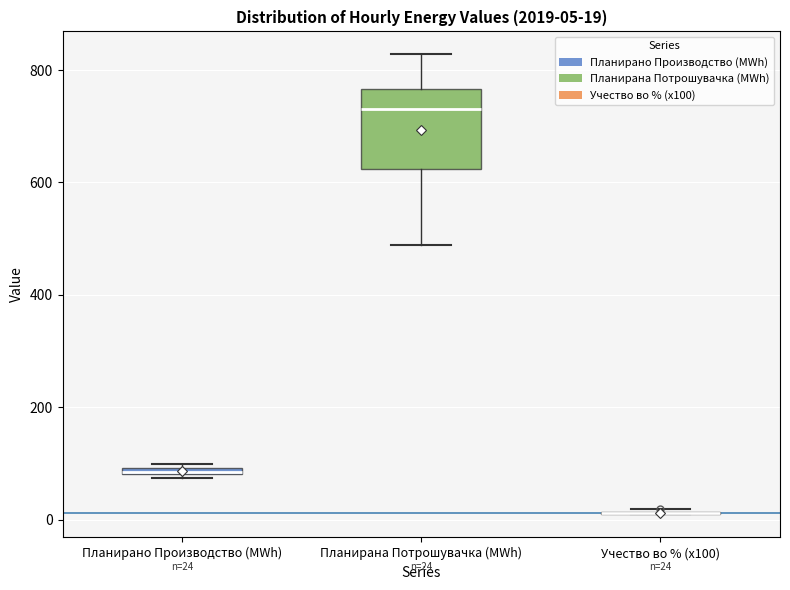

Which box is the tallest, from its lower edge to its upper edge?

Планирана Потрошувачка (MWh)